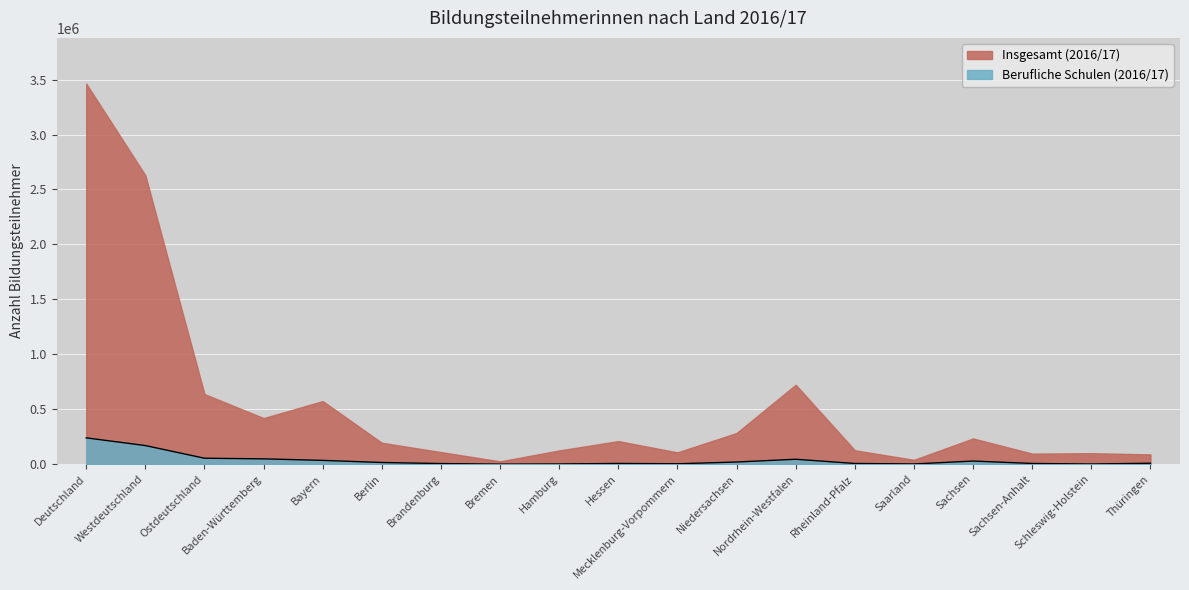

Which series has the largest range (max minus min)?

Insgesamt (2016/17)